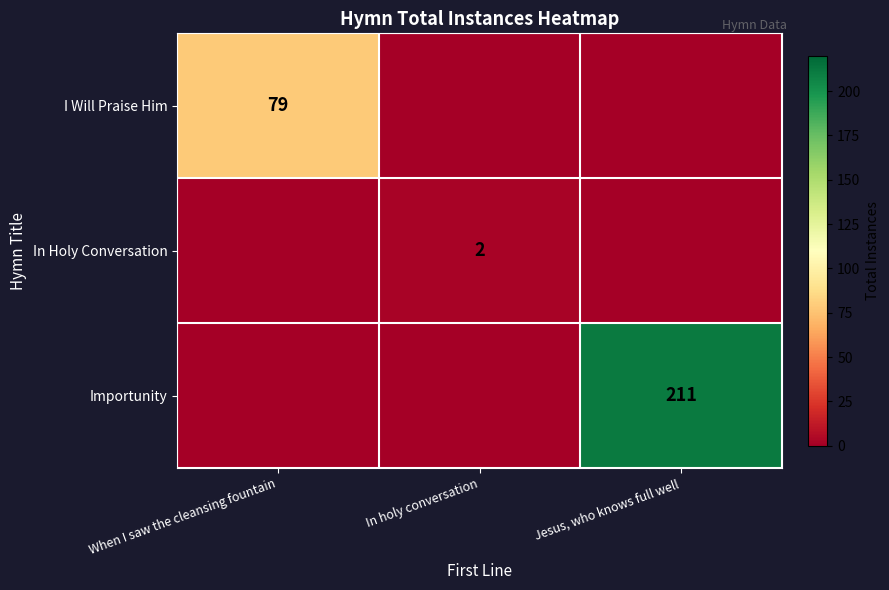

Is the value of In Holy Conversation at In holy conversation greater than the value of I Will Praise Him at When I saw the cleansing fountain?

No